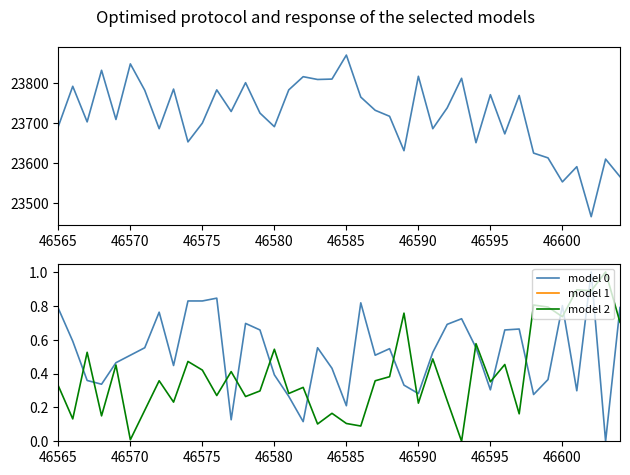

True or false: model 2 and model 0 cross at least once.

True